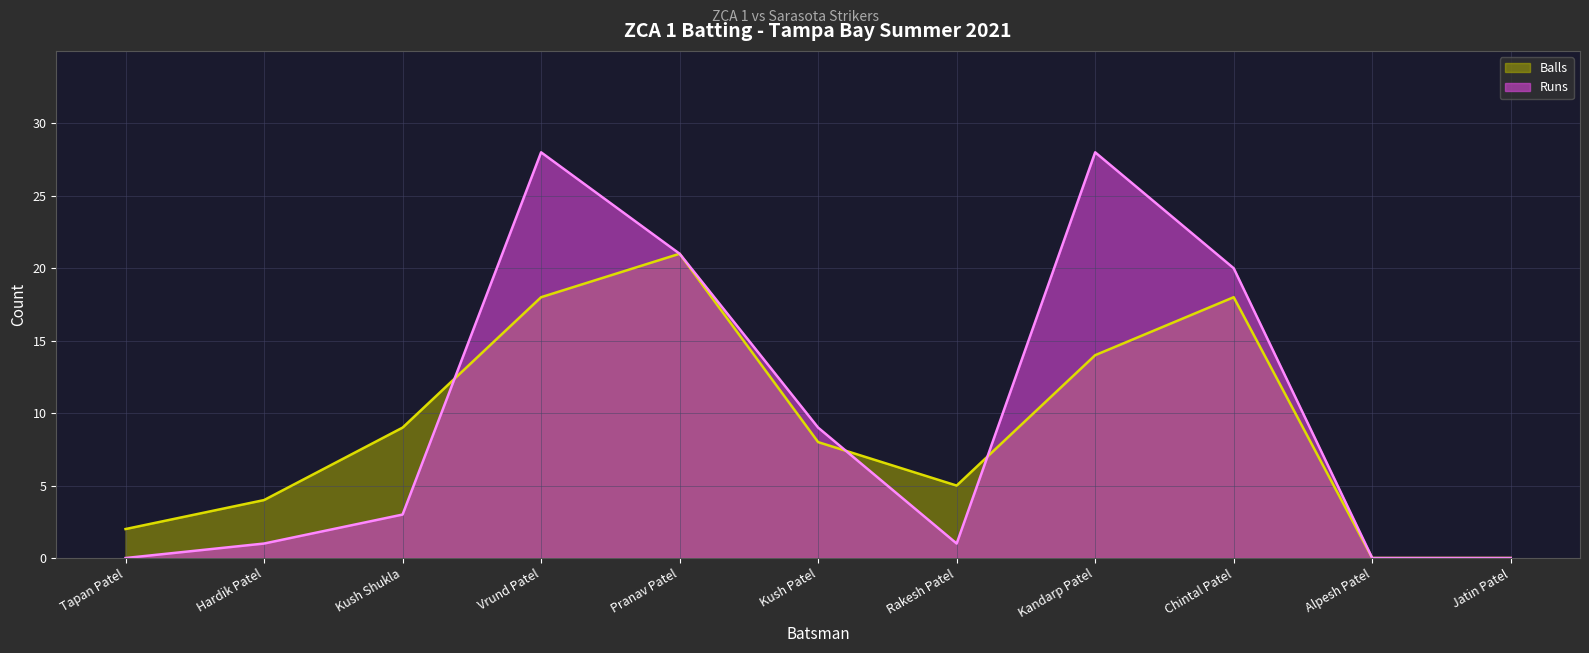

List the series in order of their overall mean, highest first.

Runs, Balls